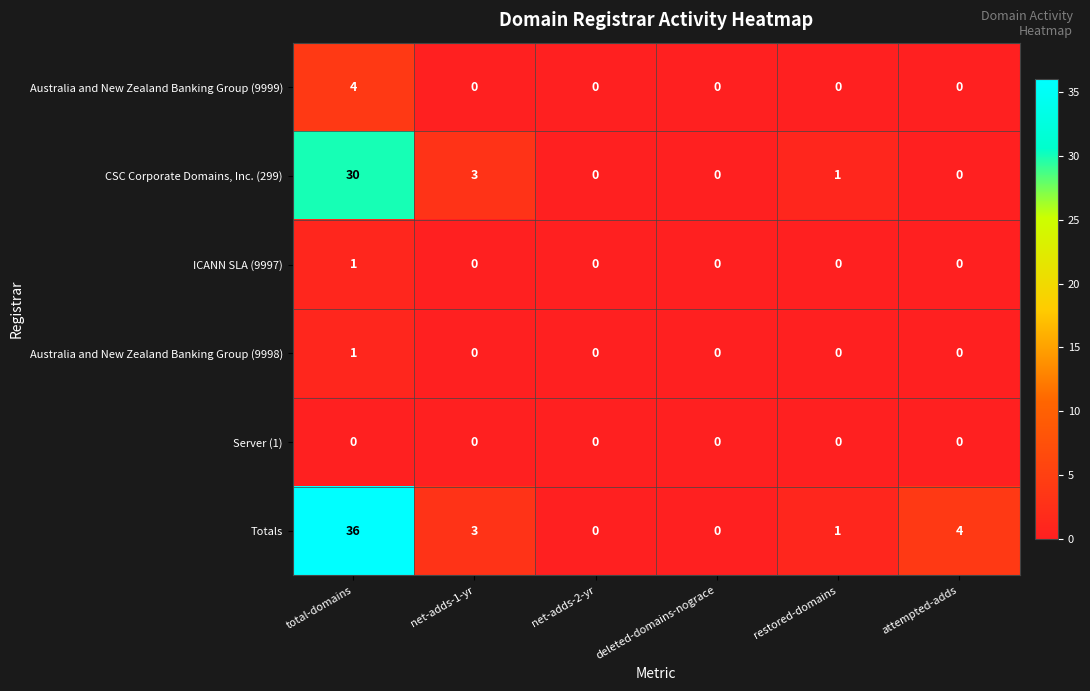

Is it true that CSC Corporate Domains, Inc. (299) equals 3 at net-adds-1-yr?

True